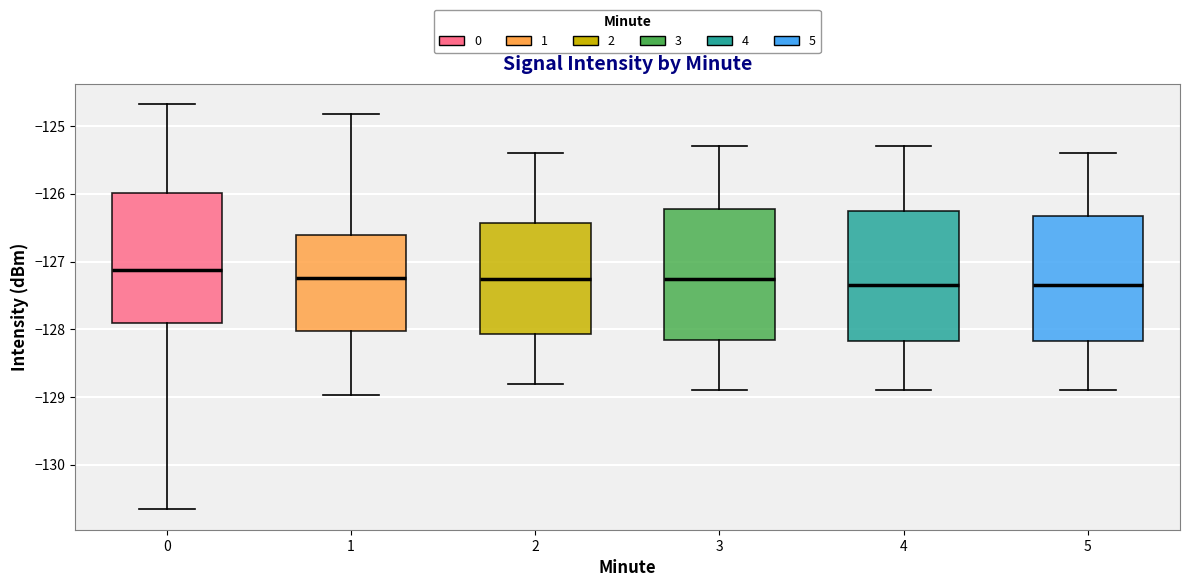

Where does the median line of the box at x = 0 sit on the y-axis? The values are not printed on the chart, so give them approximately, as read against the axis.

-127.1